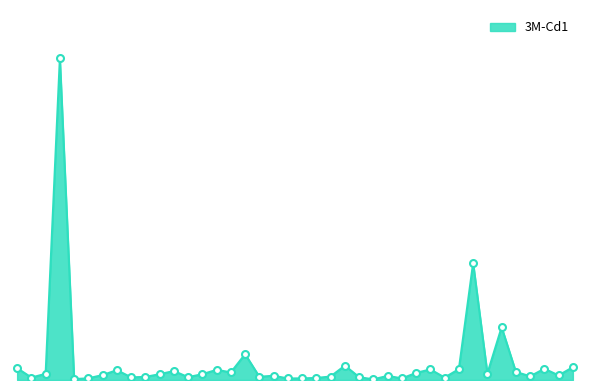

What is the label of the 12th point from the left?

Ndst1